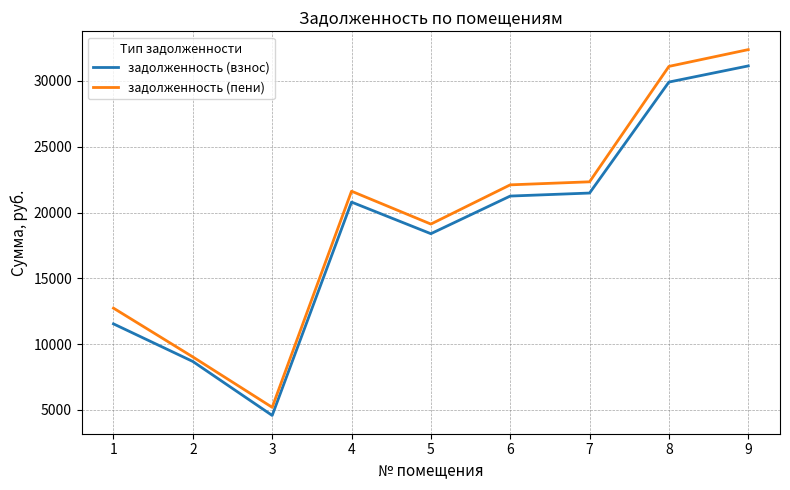

At which category does задолженность (взнос) reach its first local valley?

3